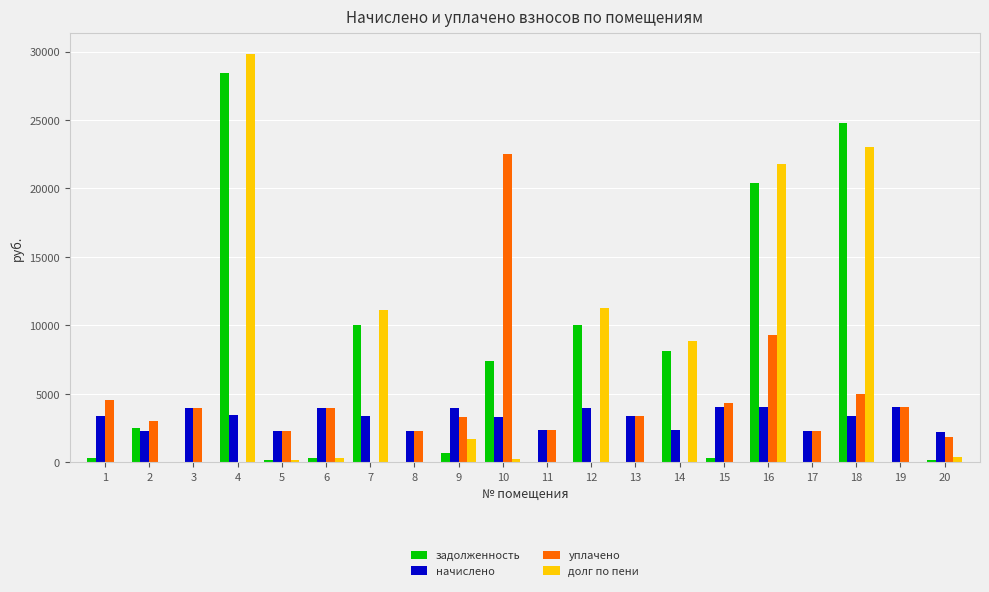

What is the maximum value shown in the chart?

29835.5